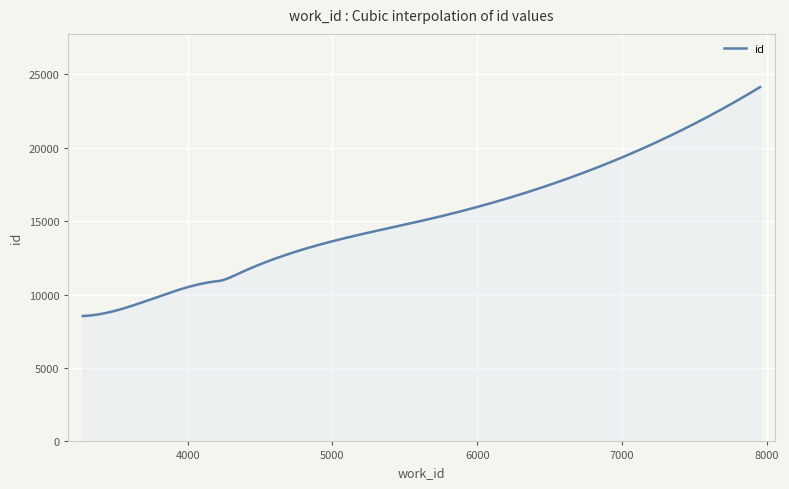

What is the smallest value displayed?

8537.0